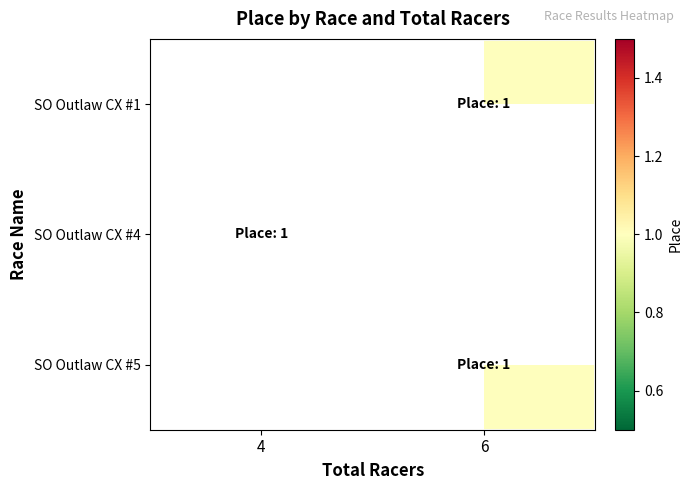

At which category does the chart reach its minimum across all series?

6